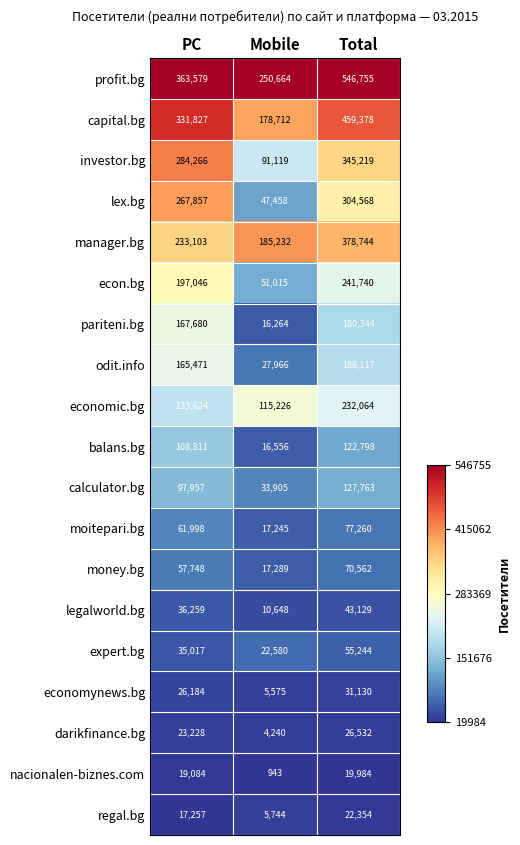

Is the value of economic.bg at Total greater than the value of lex.bg at Mobile?

Yes